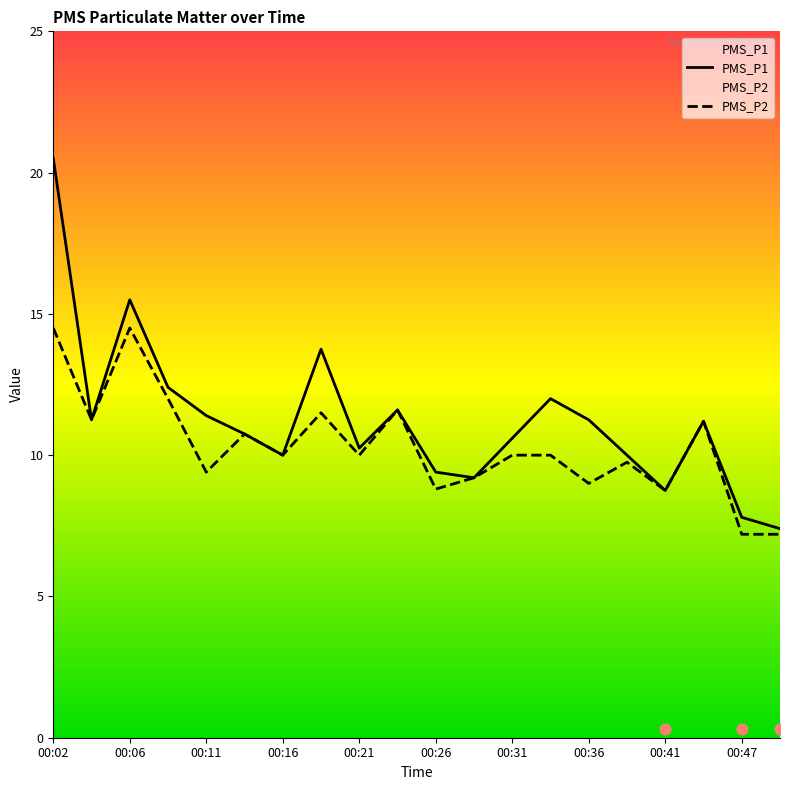

What are all the series names shown in the legend?

PMS_P1, PMS_P2